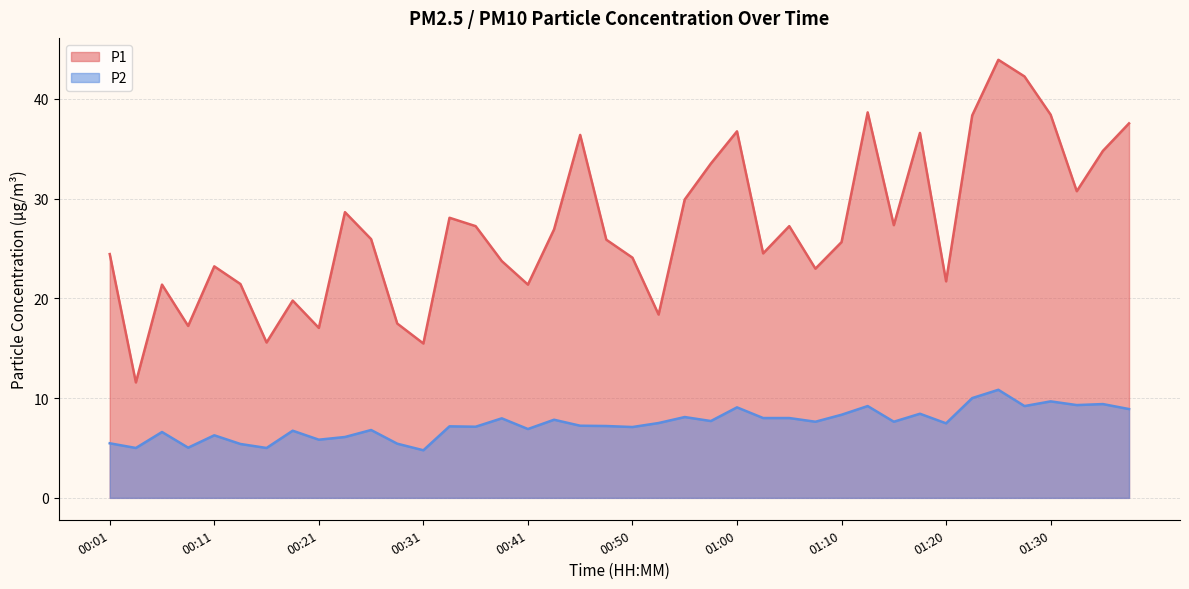

True or false: P2 and P1 intersect in this chart.

False